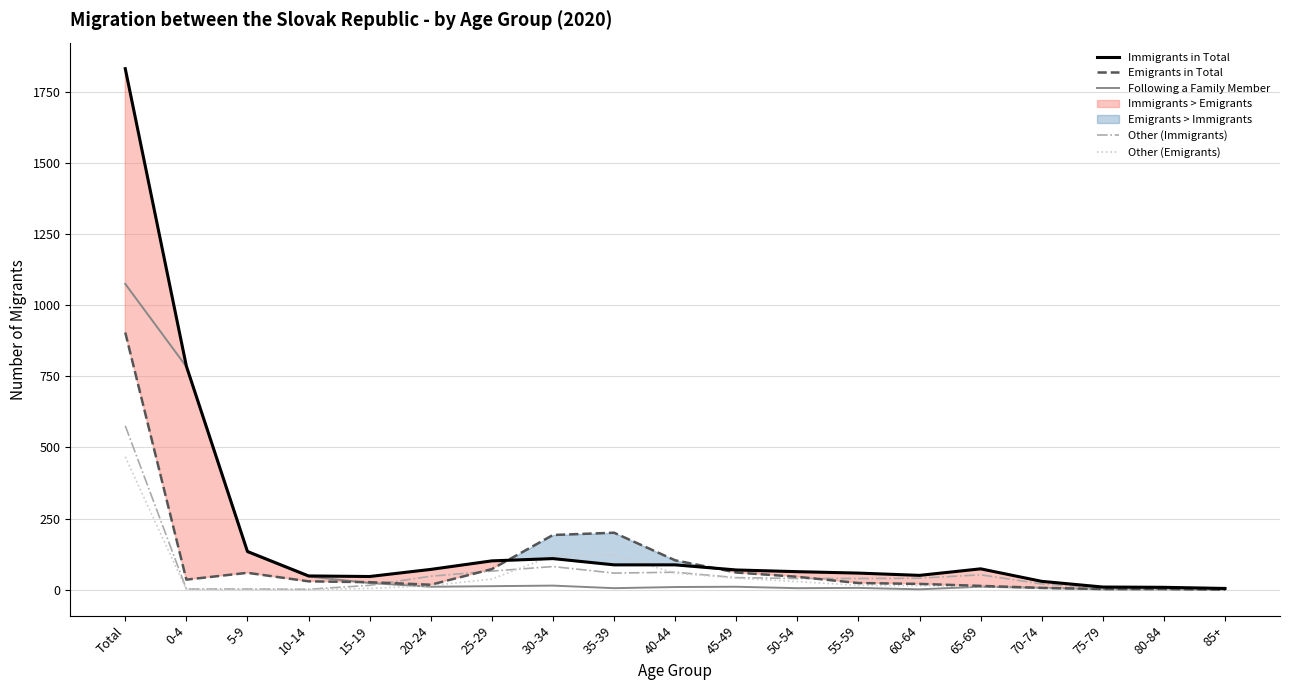

At which category is the sum across all series the highest?

Total